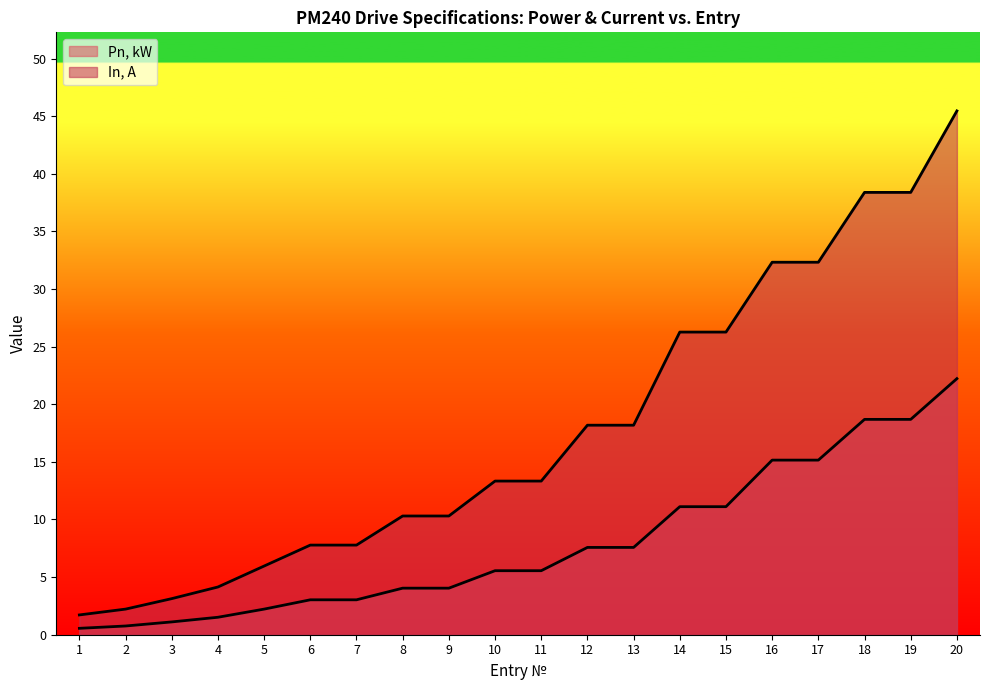

The value of Pn, kW at 9 is 1.6. True or false?

False